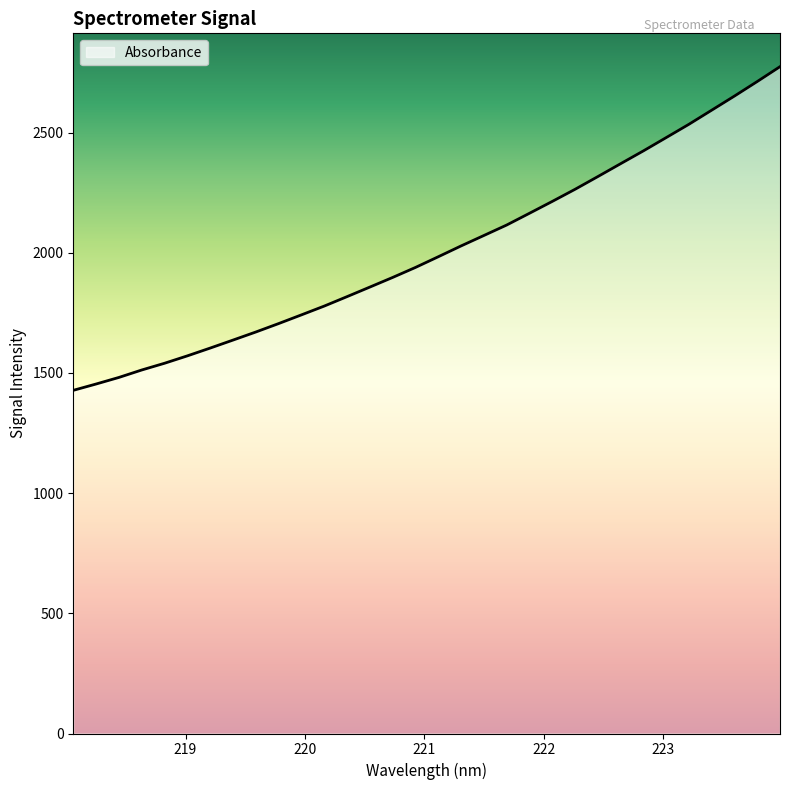

What is the smallest value displayed?

1427.7